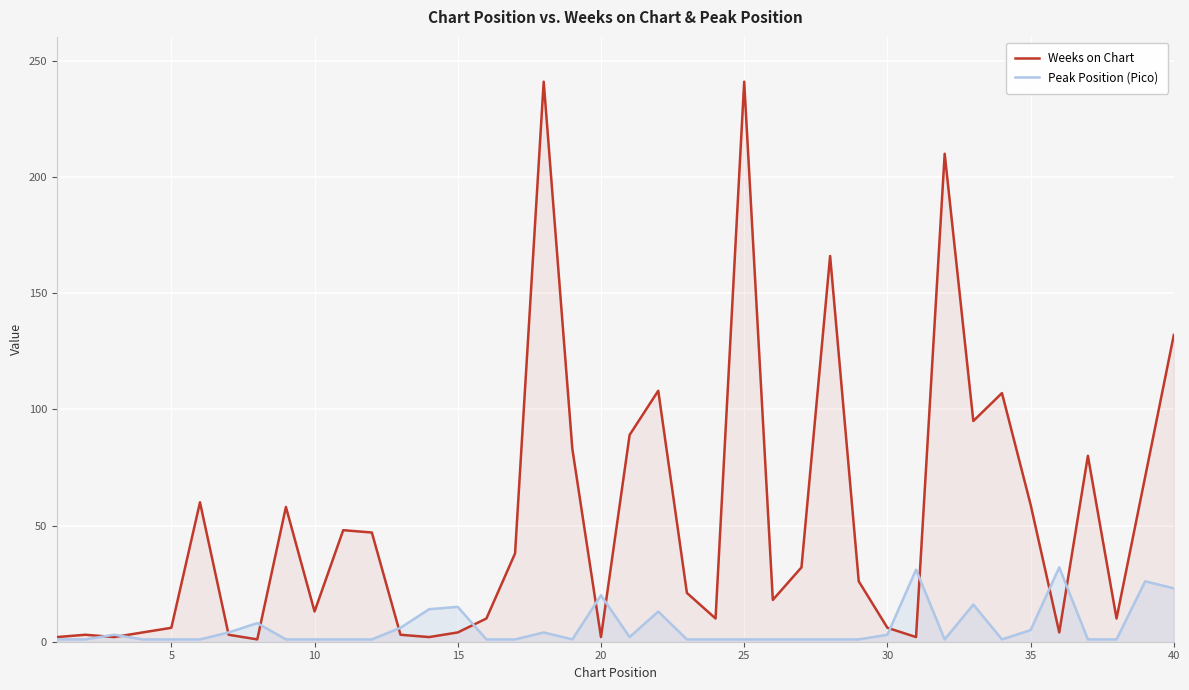

What is the value of the Weeks on Chart point at the 35th from the left?

59